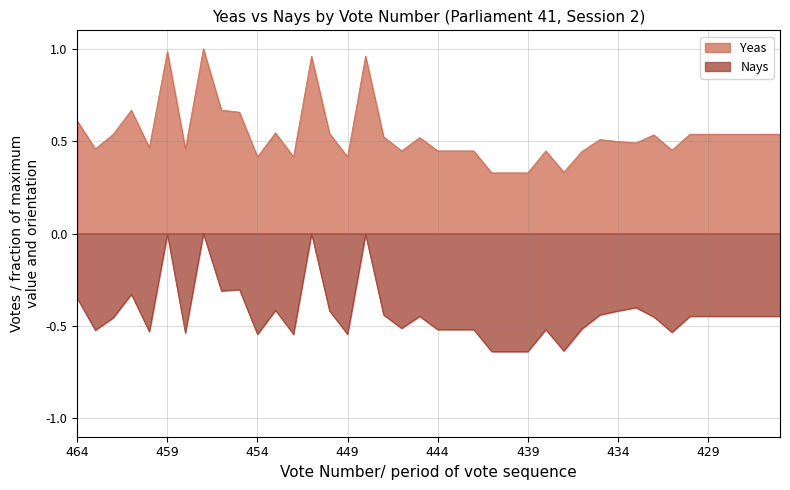

What is the difference between the maximum and minimum values in the Nays series?

0.6